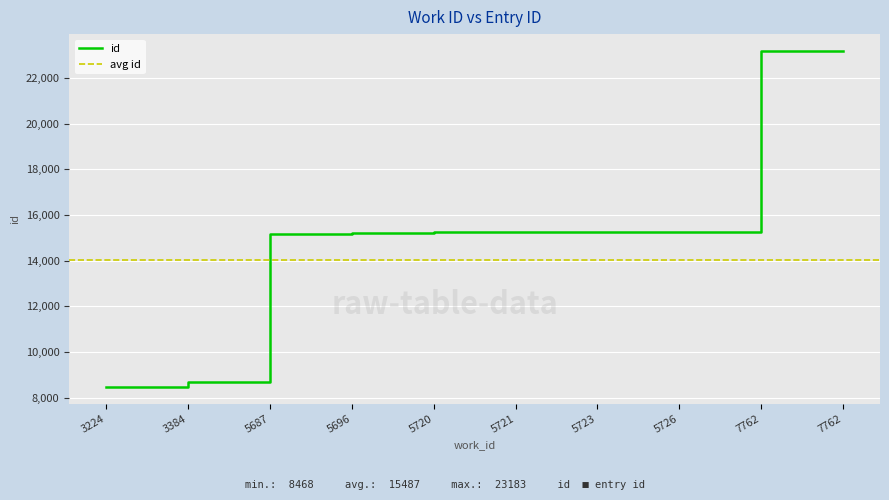

What is the maximum value shown in the chart?

23183